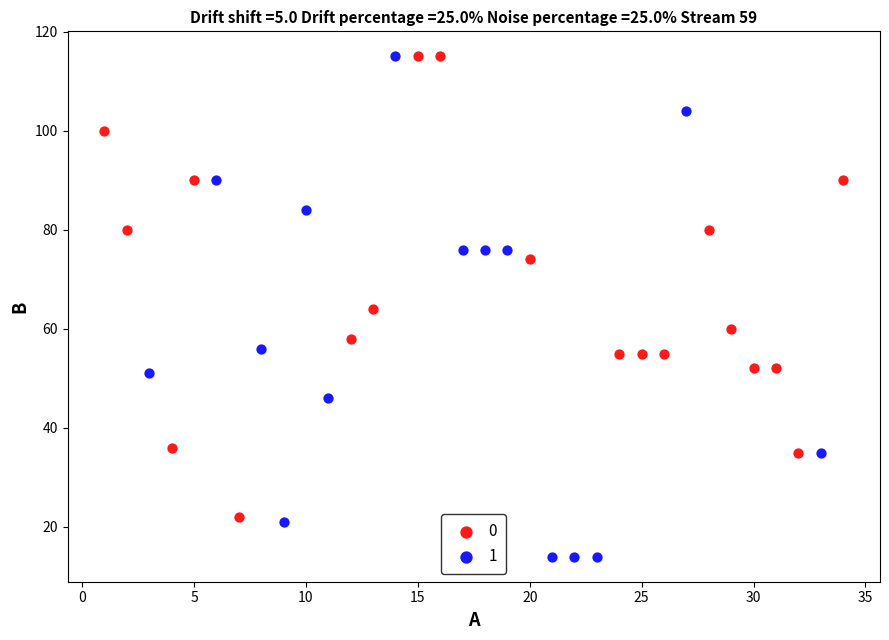

Which series has the largest Y range (max minus min)?

1